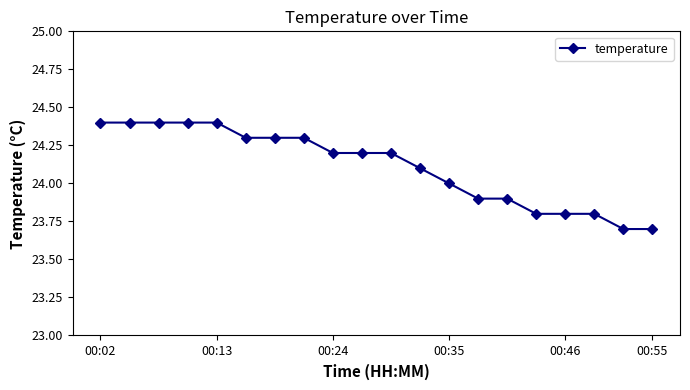

What is the maximum value shown in the chart?

24.4